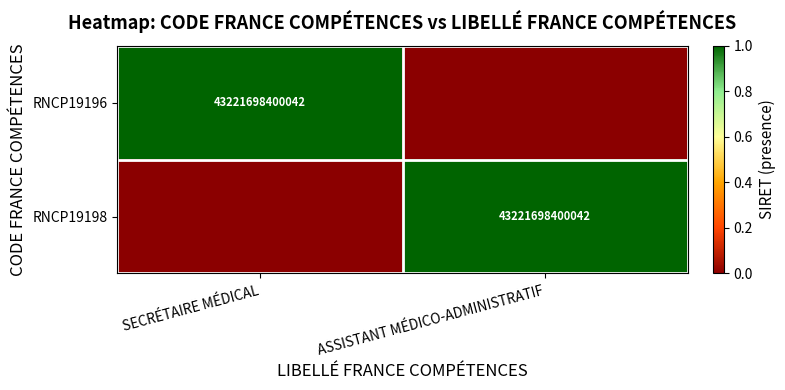

What is the difference between the highest and lowest values at SECRÉTAIRE MÉDICAL?

1